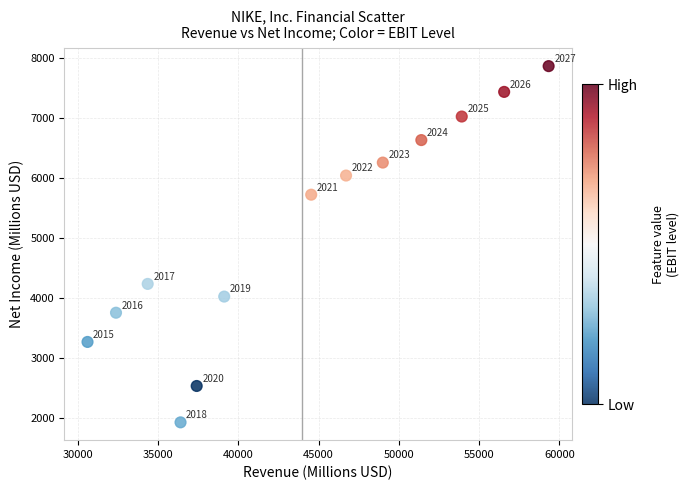

What is the range of X values (max minus min)?

28730.8